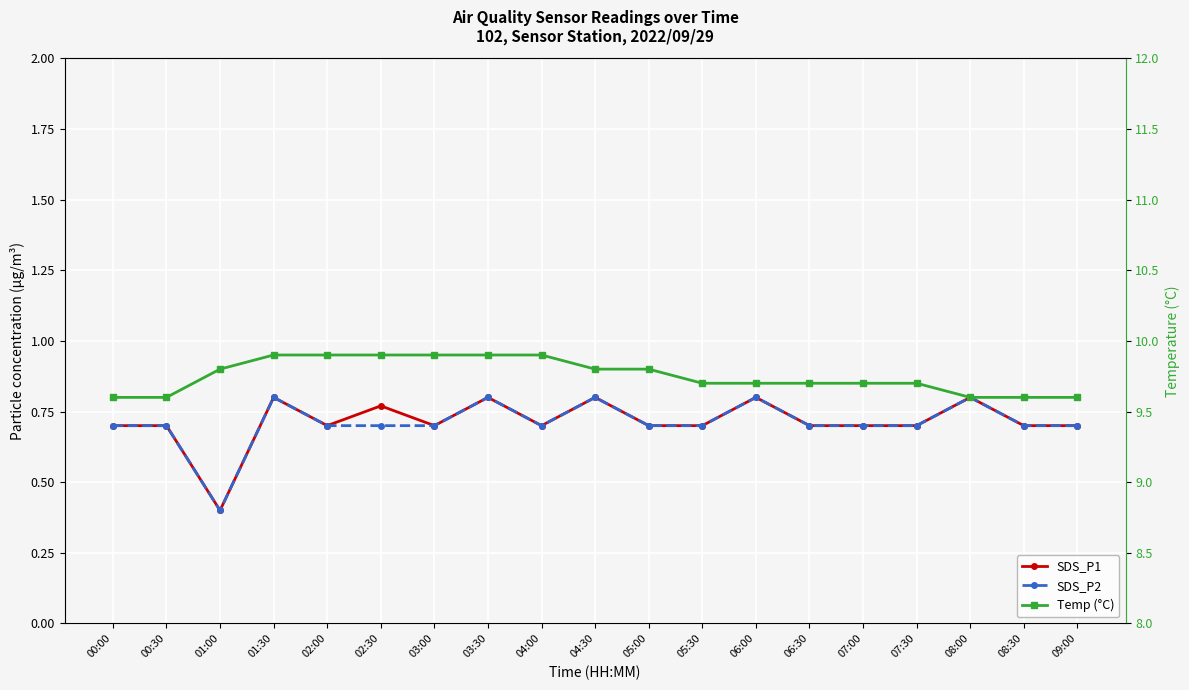

What is the value of the Temp (°C) point at the 6th from the left?

9.9